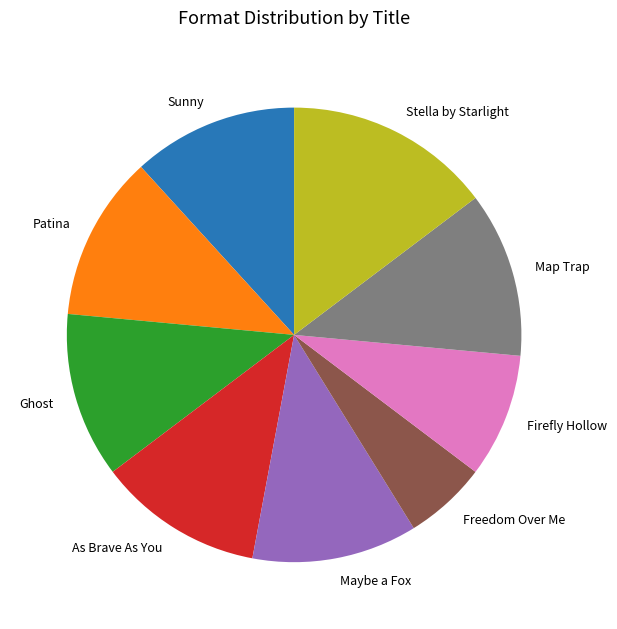

Which category has the smallest portion of the pie?

Freedom Over Me